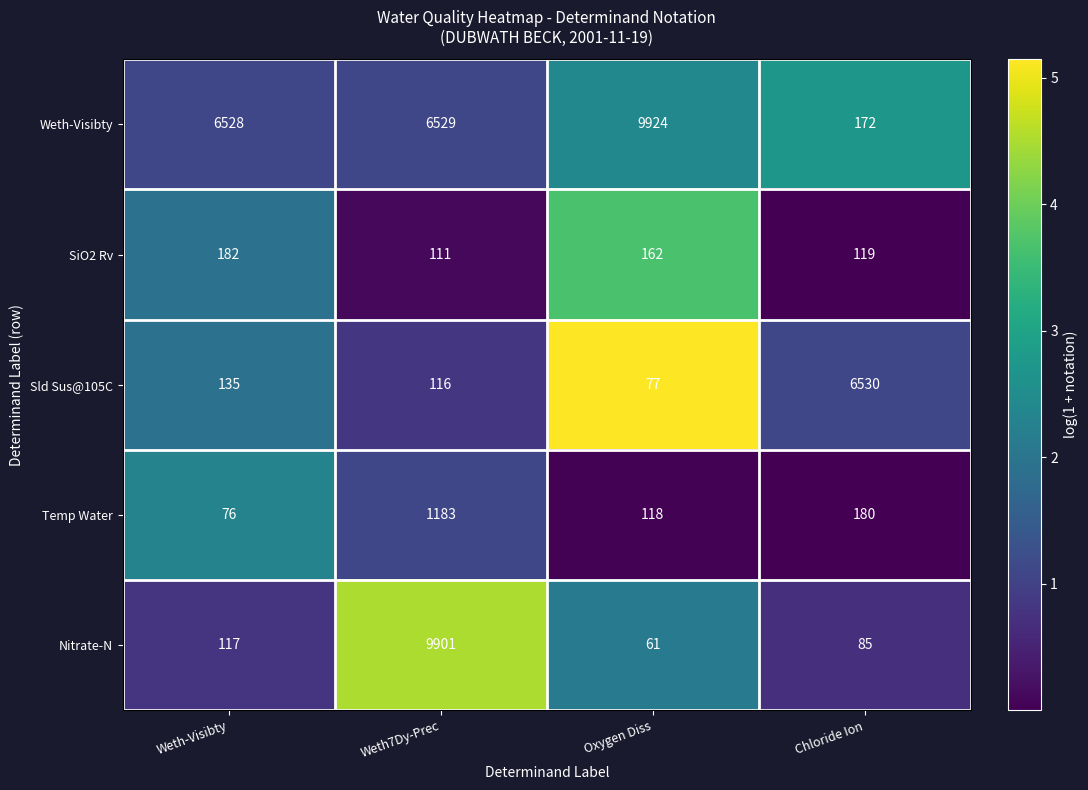

What is the sum of the Temp Water values at Weth-Visibty and Oxygen Diss?

194